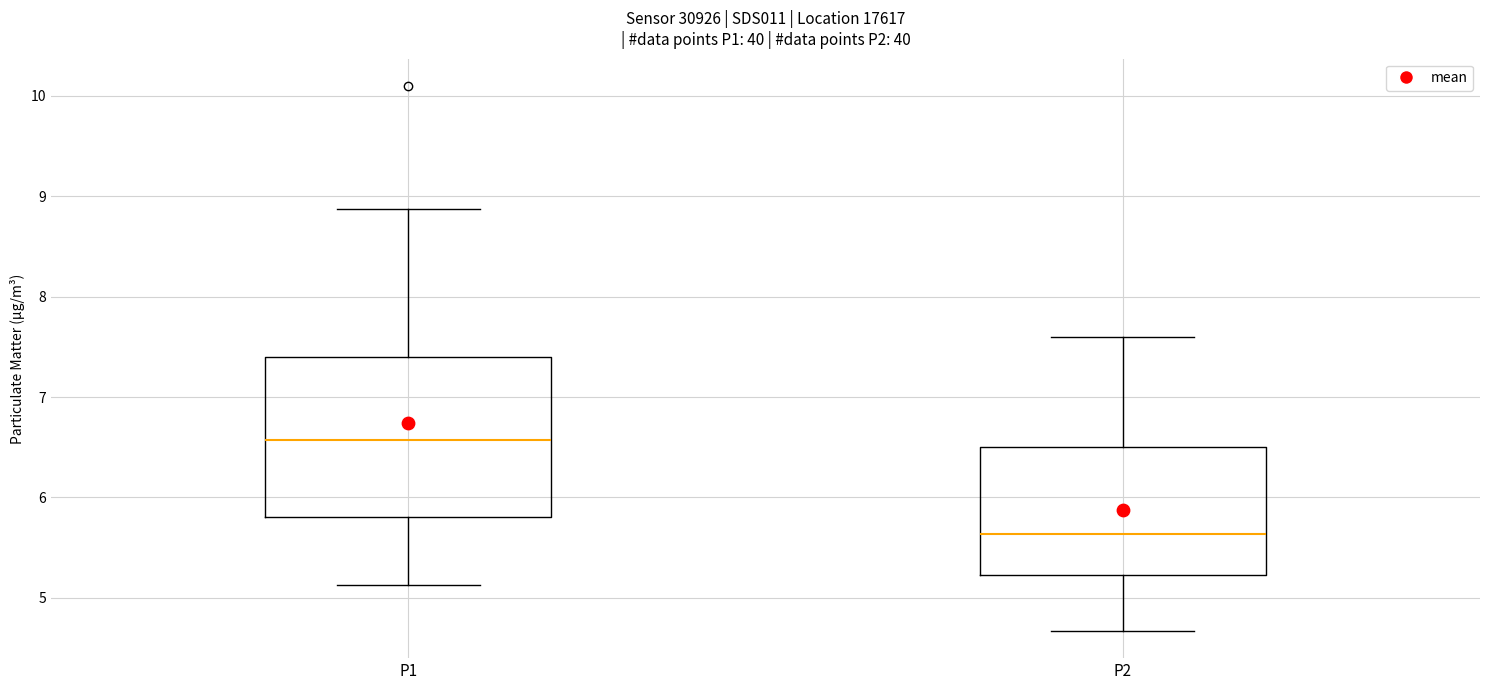

Where does the lower whisker of the box for P2 end on the y-axis? The values are not printed on the chart, so give them approximately, as read against the axis.

4.7